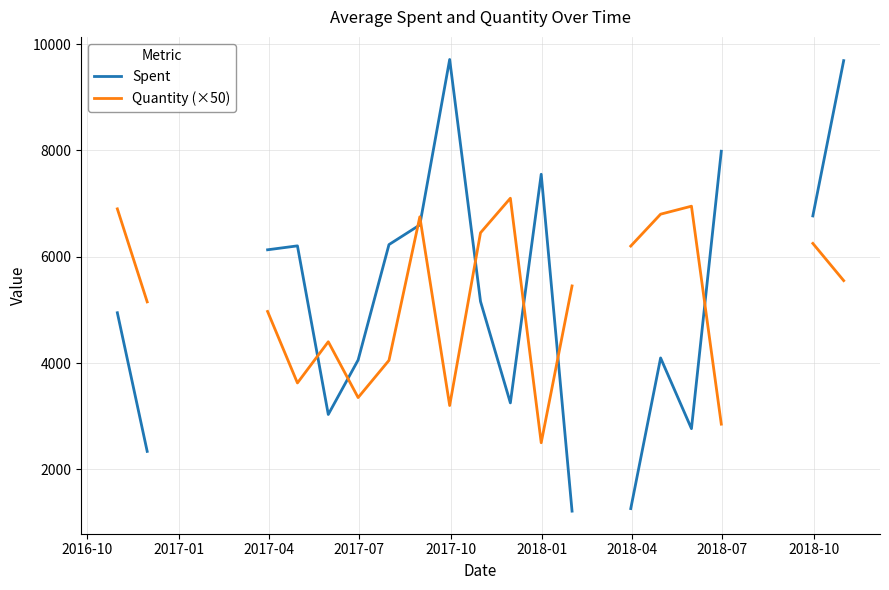

Where does the Quantity (×50) series first go above 5450?

2016-10